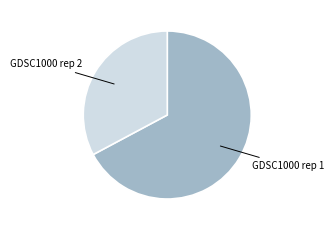

Count the number of slices in the pie.

2